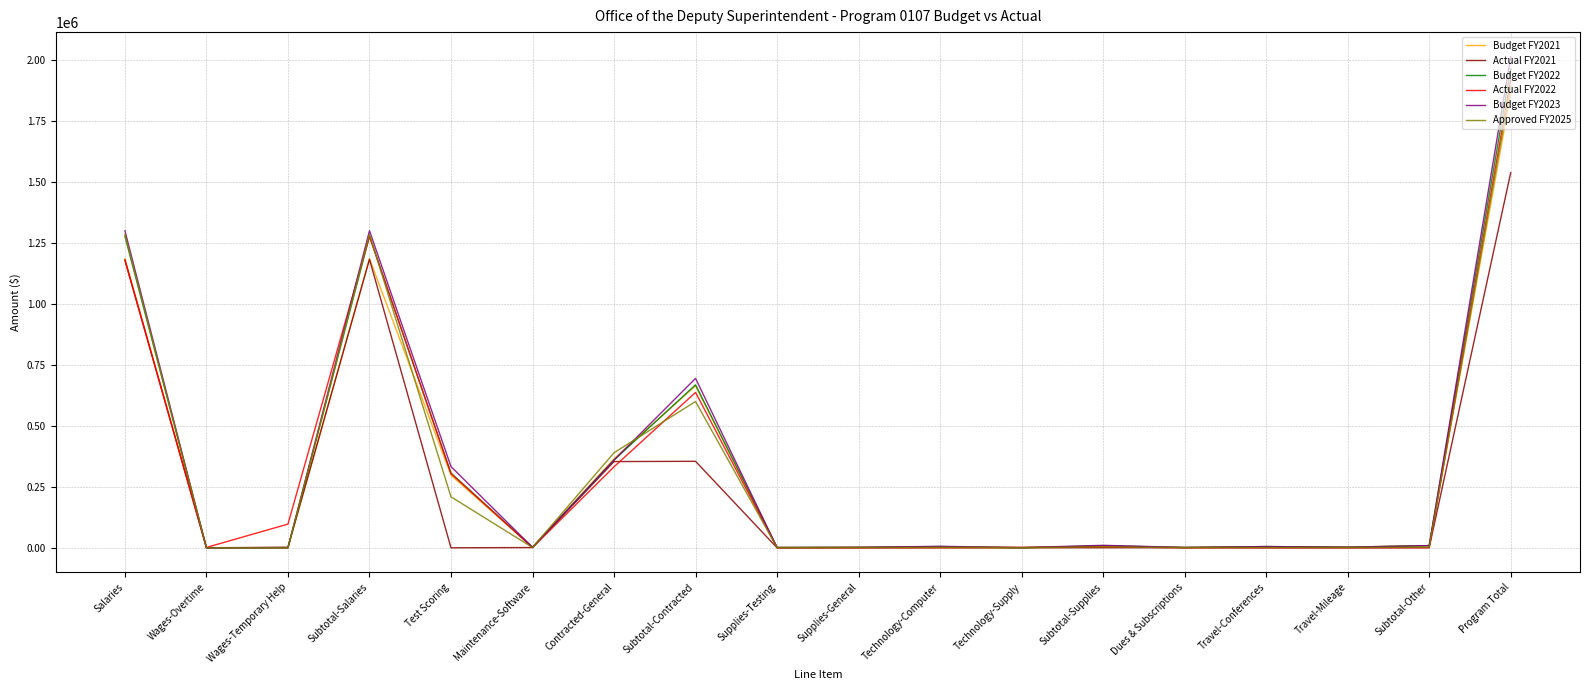

What is the sum of all Actual FY2021 values?

4617588